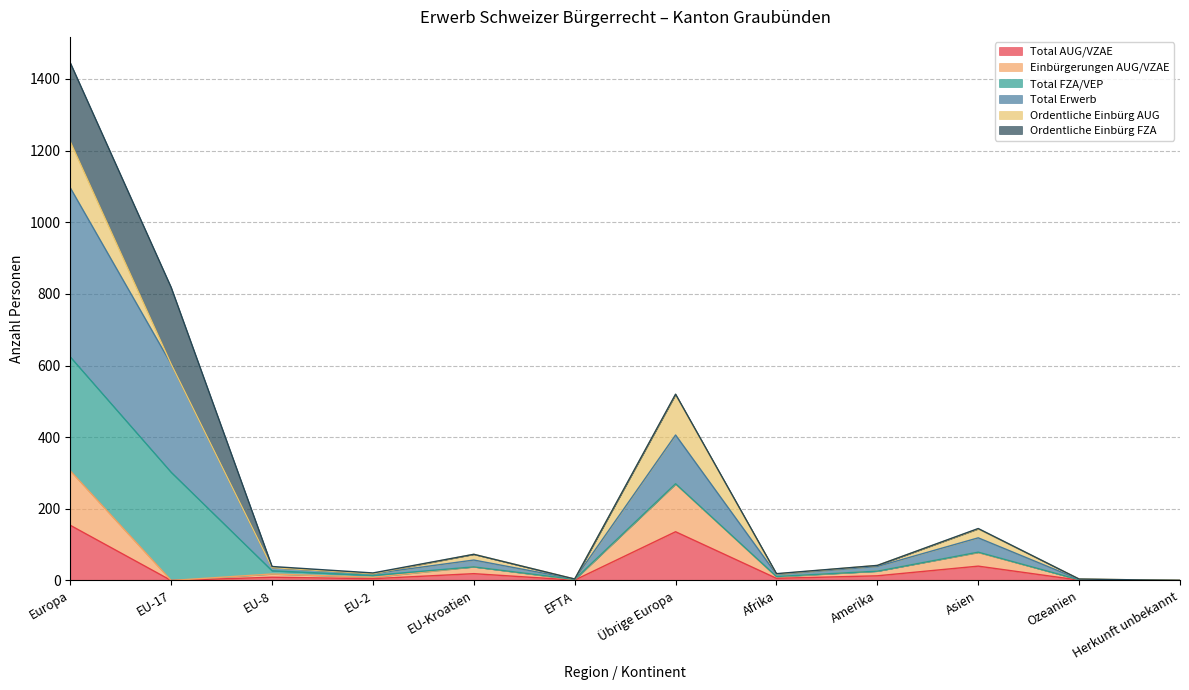

Is it true that Total AUG/VZAE equals 0 at Herkunft unbekannt?

True